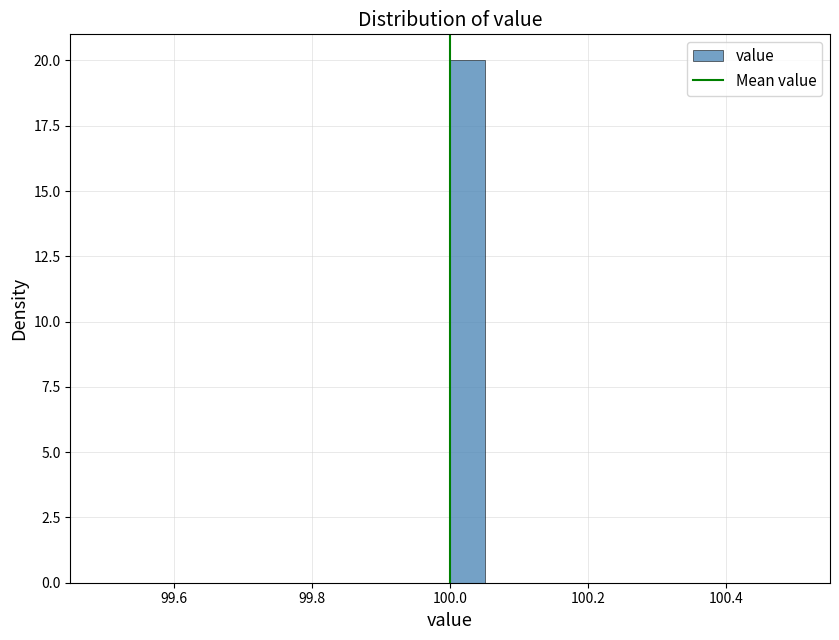

Read against the x-axis, roughly where is the centre of the tallest bar?

100.02